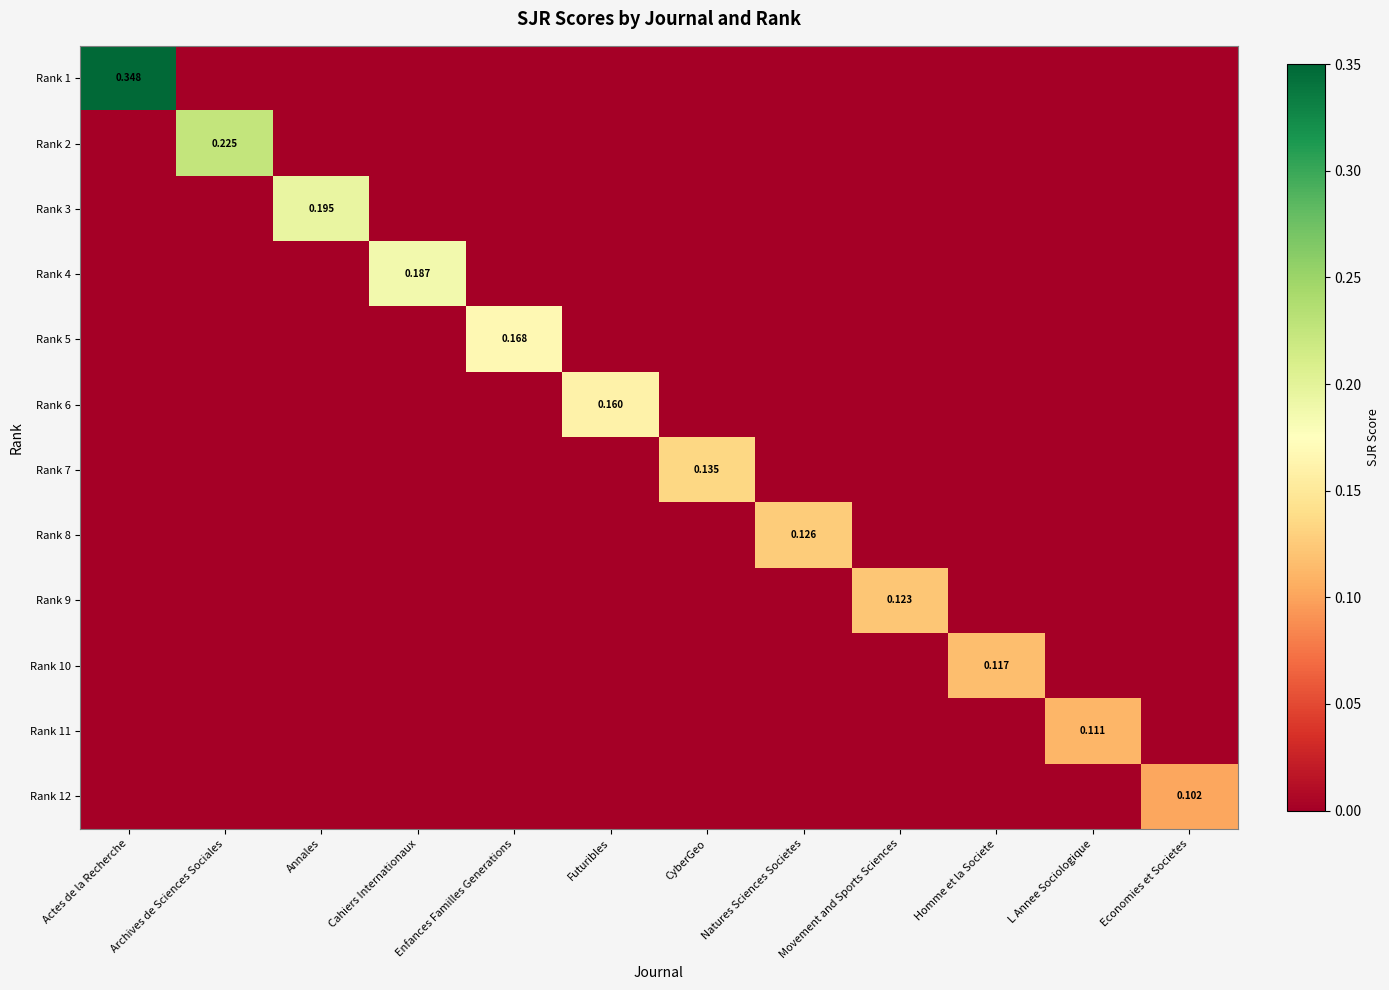

At which label does Rank 7 reach its minimum?

Actes de la Recherche